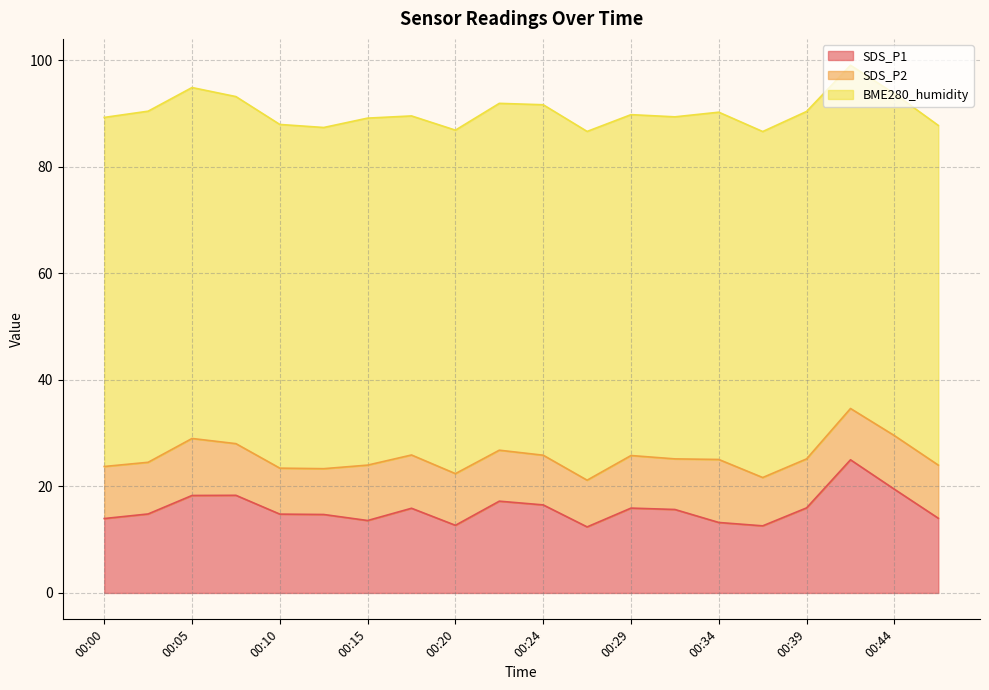

At which category is the sum across all series the highest?

00:41